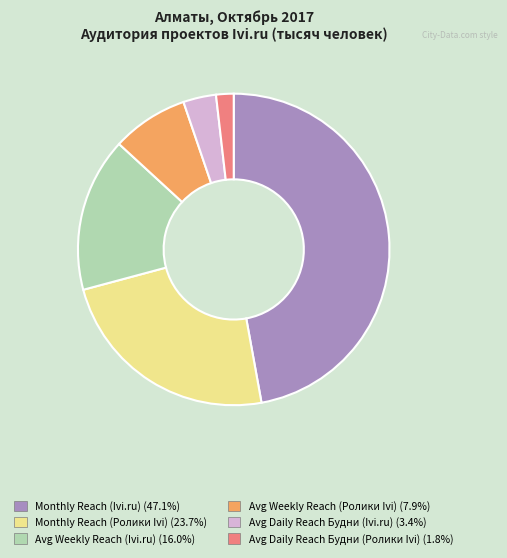

What is the ratio of the value at Monthly Reach (Ivi.ru) (47.1%) to the value at Avg Daily Reach Будни (Ivi.ru) (3.4%)?

13.8